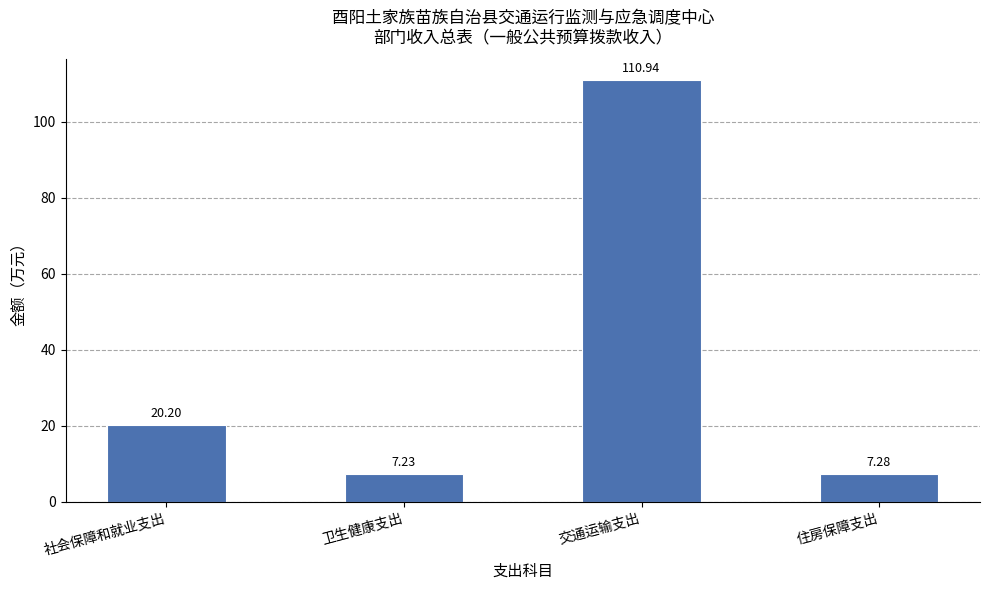

Approximately how many times larger is the value at 卫生健康支出 compared to 社会保障和就业支出?

0.4